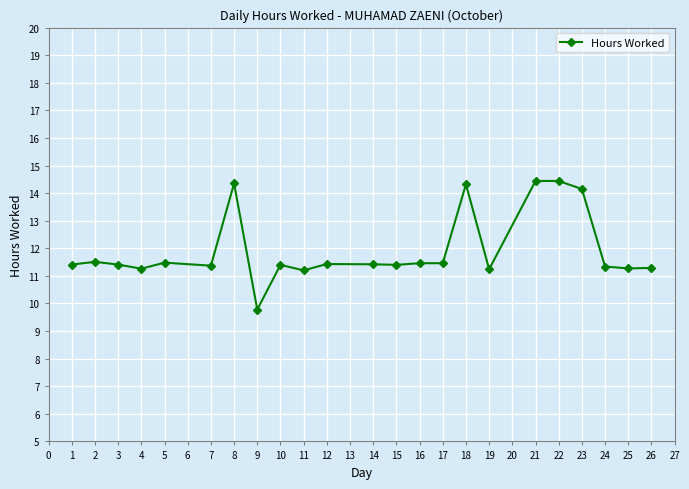

What is the smallest value displayed?

9.8